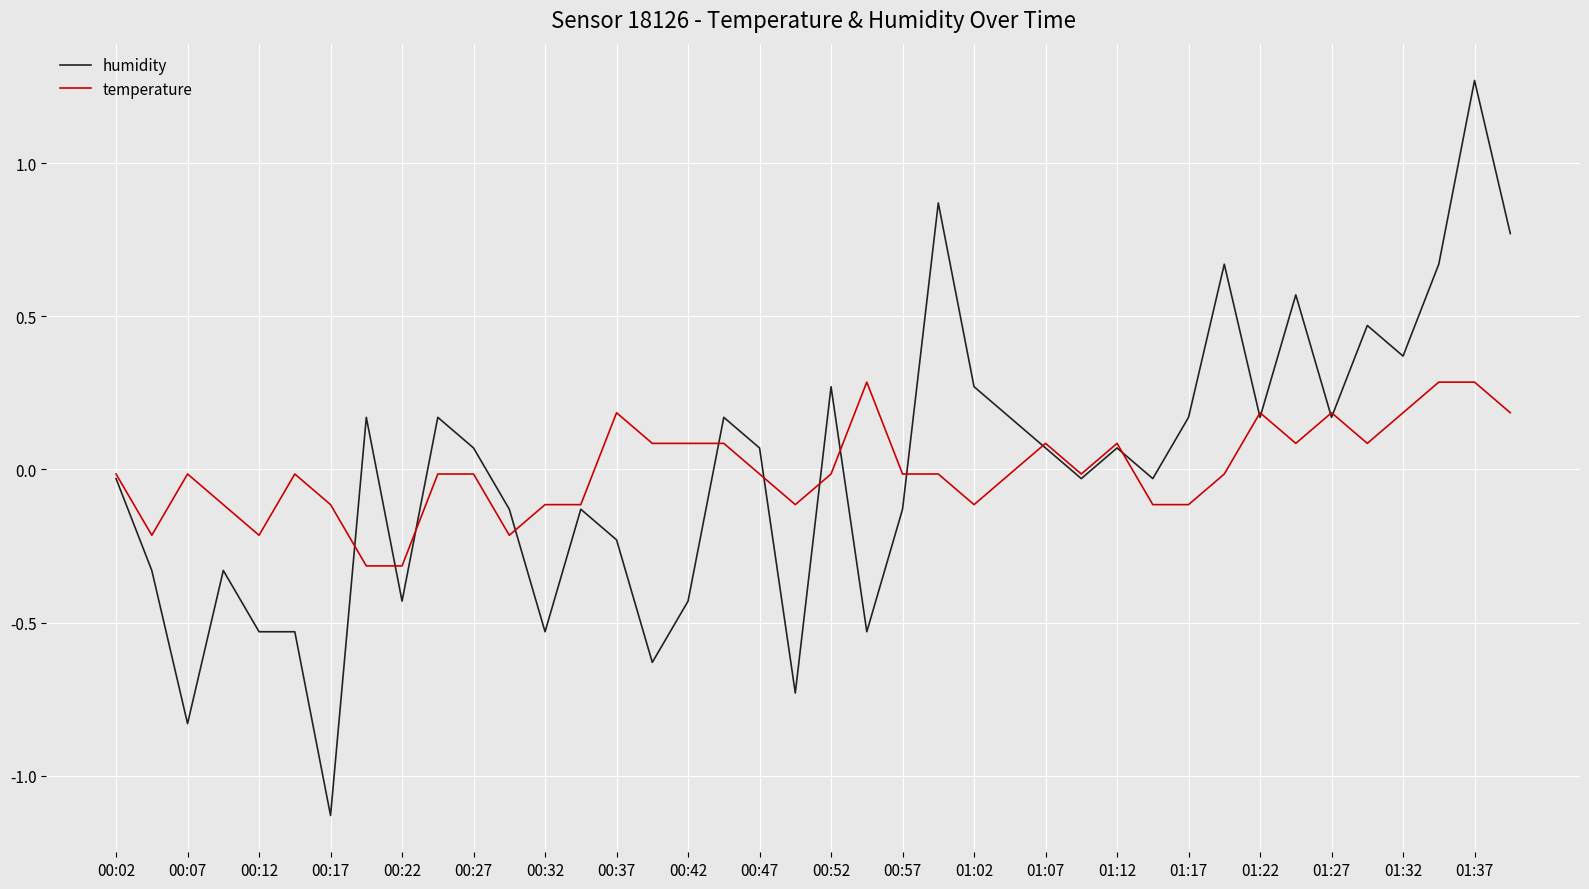

How many lines are shown in the chart?

2